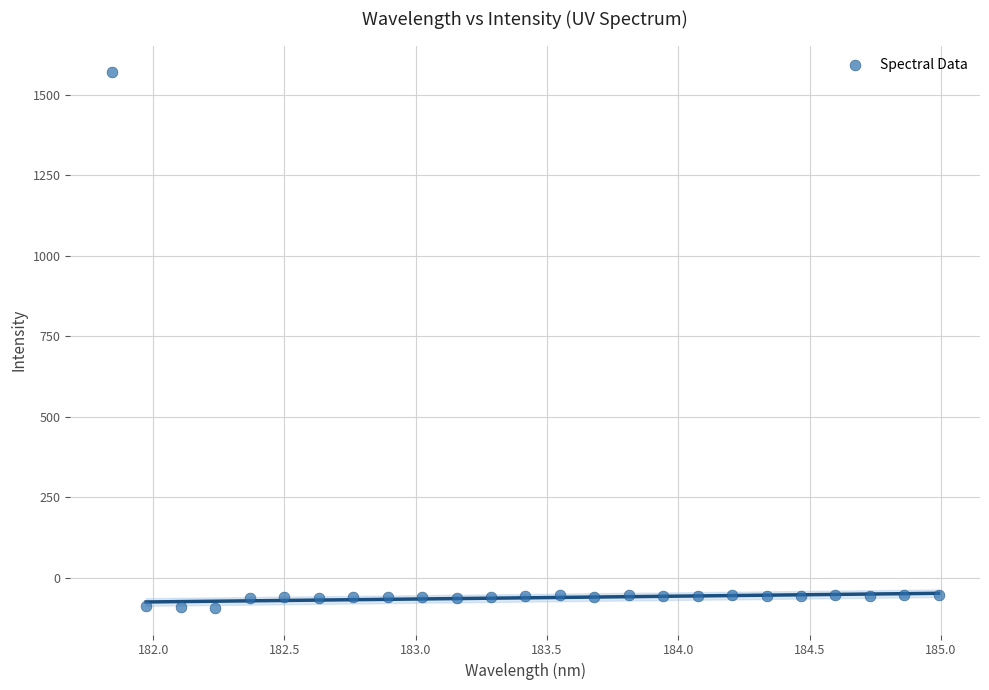

What is the range of X values (max minus min)?

3.1